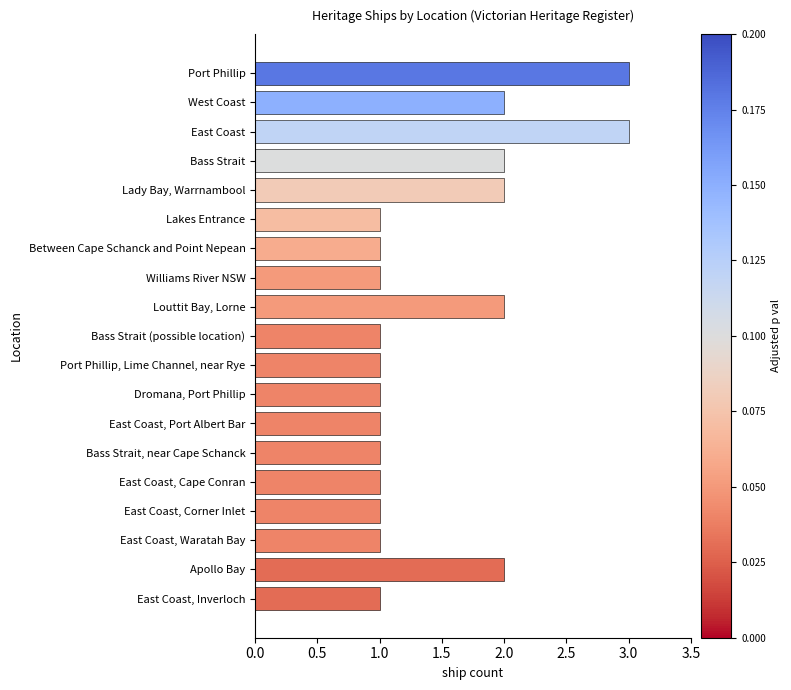

What is the difference between the maximum and minimum values?

2